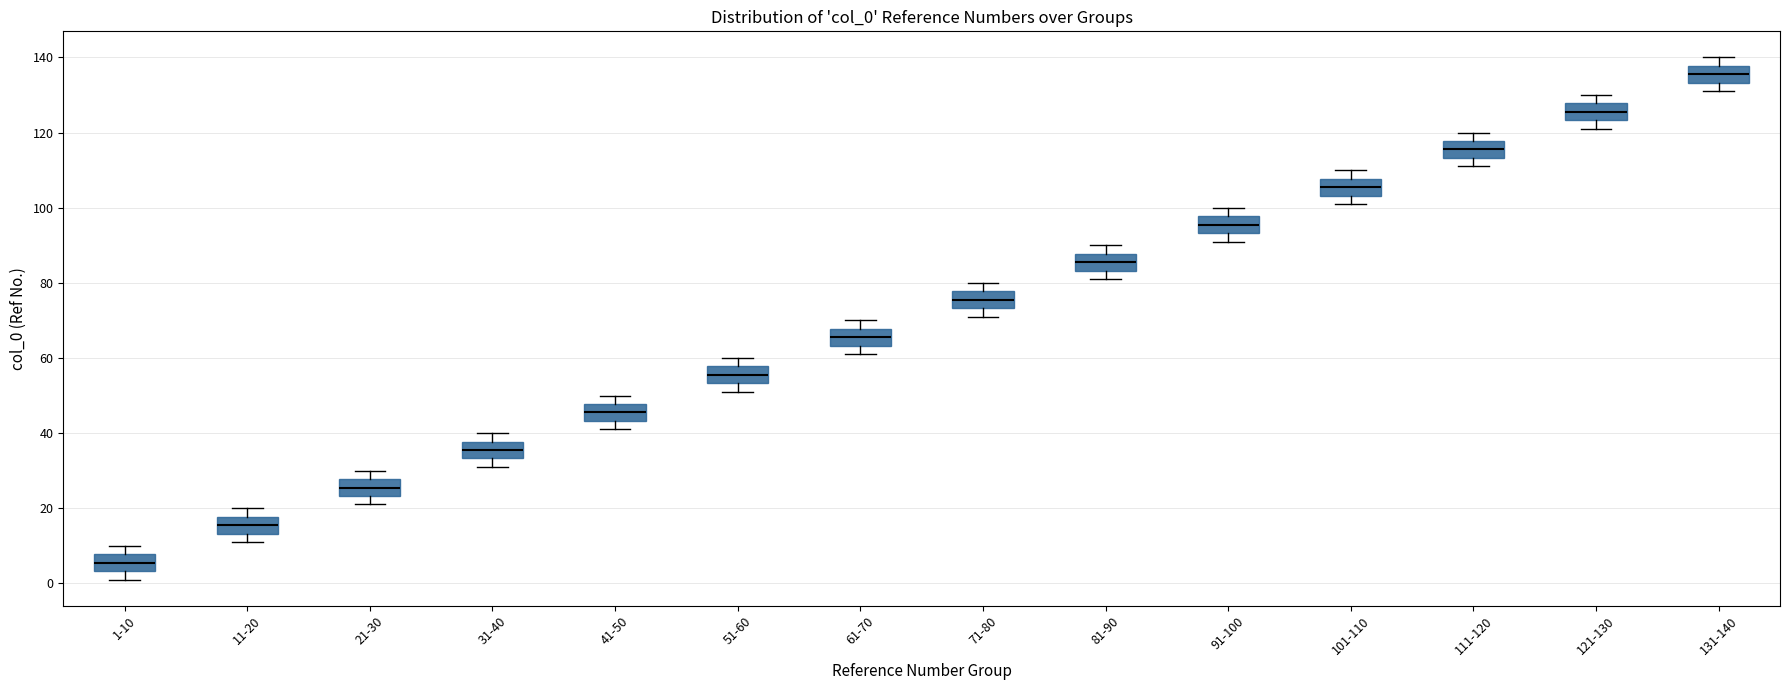

Reading left to right, transcribe this box plot: for each box, give where its median line is, the range the box spans, and where its two whiskers end, as read against the y-axis. The values are not printed on the chart, so give them approximately, as read against the axis.

1-10: median 6, box 4 to 8, whiskers 2 to 10
11-20: median 16, box 14 to 18, whiskers 12 to 20
21-30: median 26, box 24 to 28, whiskers 22 to 30
31-40: median 36, box 34 to 38, whiskers 32 to 40
41-50: median 46, box 44 to 48, whiskers 42 to 50
51-60: median 56, box 54 to 58, whiskers 52 to 60
61-70: median 66, box 64 to 68, whiskers 62 to 70
71-80: median 76, box 74 to 78, whiskers 72 to 80
81-90: median 86, box 84 to 88, whiskers 82 to 90
91-100: median 96, box 94 to 98, whiskers 92 to 100
101-110: median 106, box 104 to 108, whiskers 102 to 110
111-120: median 116, box 114 to 118, whiskers 112 to 120
121-130: median 126, box 124 to 128, whiskers 122 to 130
131-140: median 136, box 134 to 138, whiskers 132 to 140